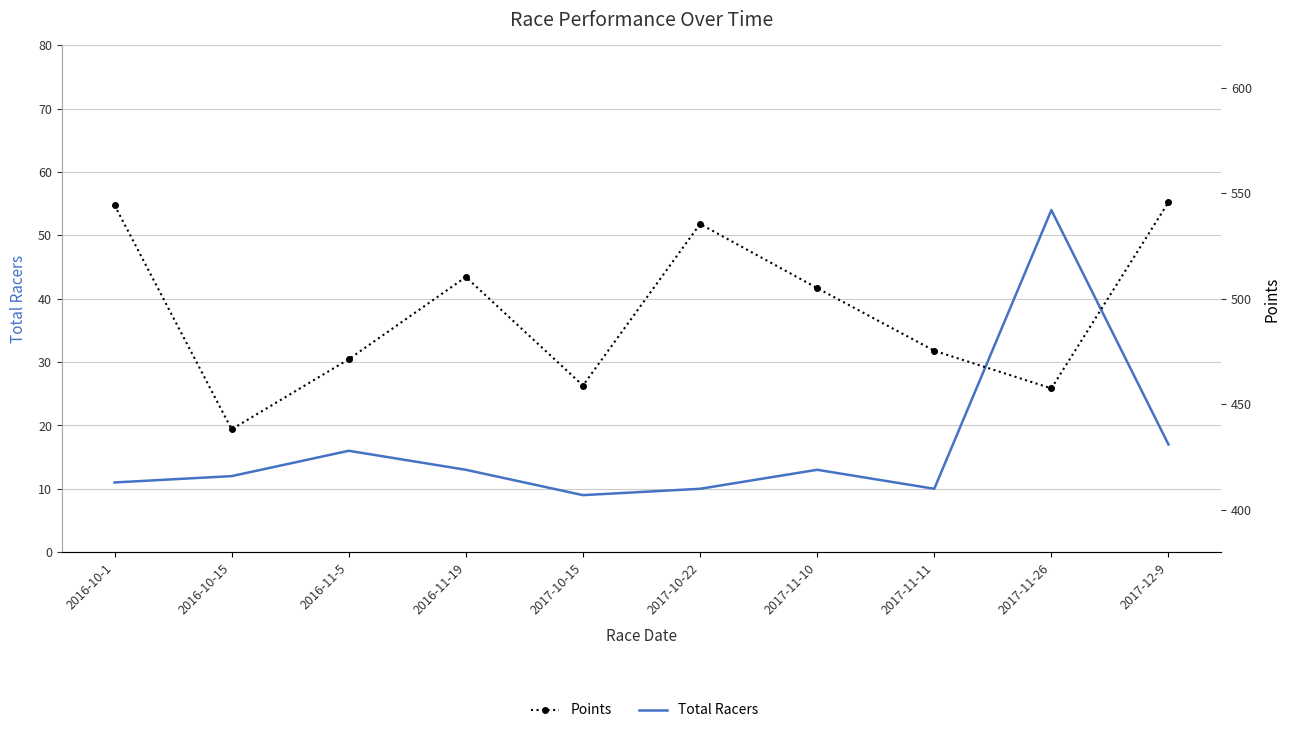

Which has a higher value, 2017-11-26 or 2017-11-11?

2017-11-26